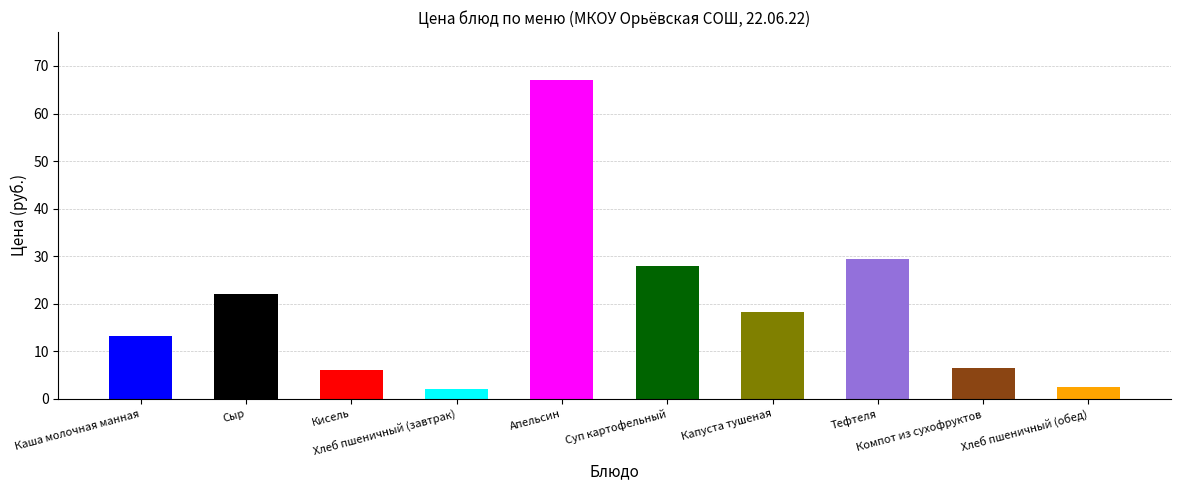

How many bars are there in total?

10